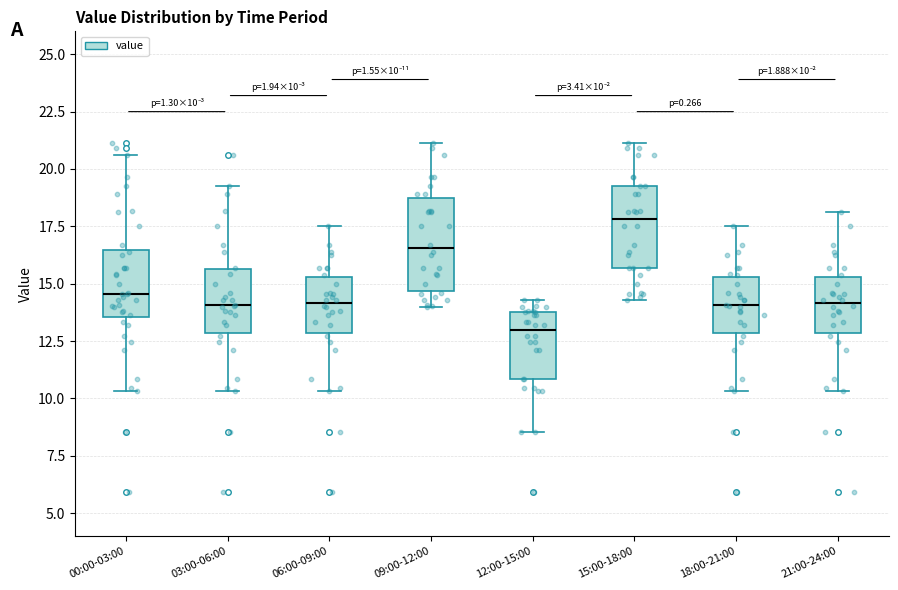

Which box has the lowest median line?

12:00-15:00